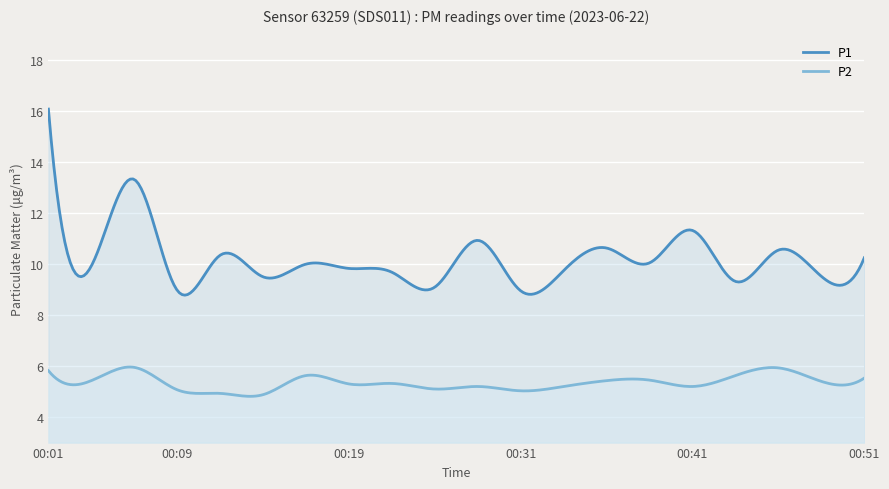

Where is P2 nearest to the value 5?

00:31